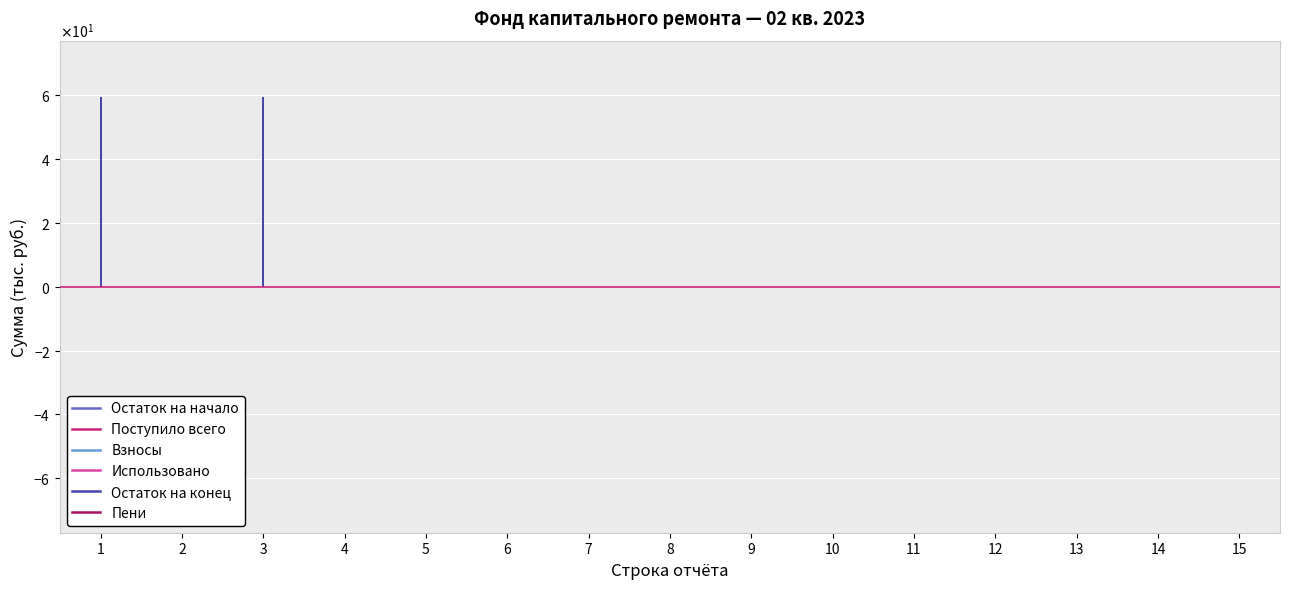

At which category is the sum across all series the highest?

1